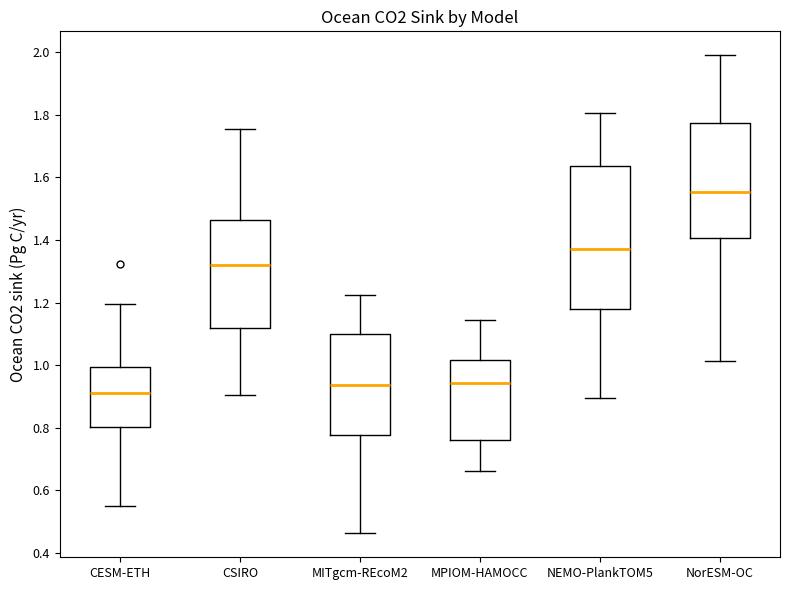

Which box is the tallest, from its lower edge to its upper edge?

NEMO-PlankTOM5